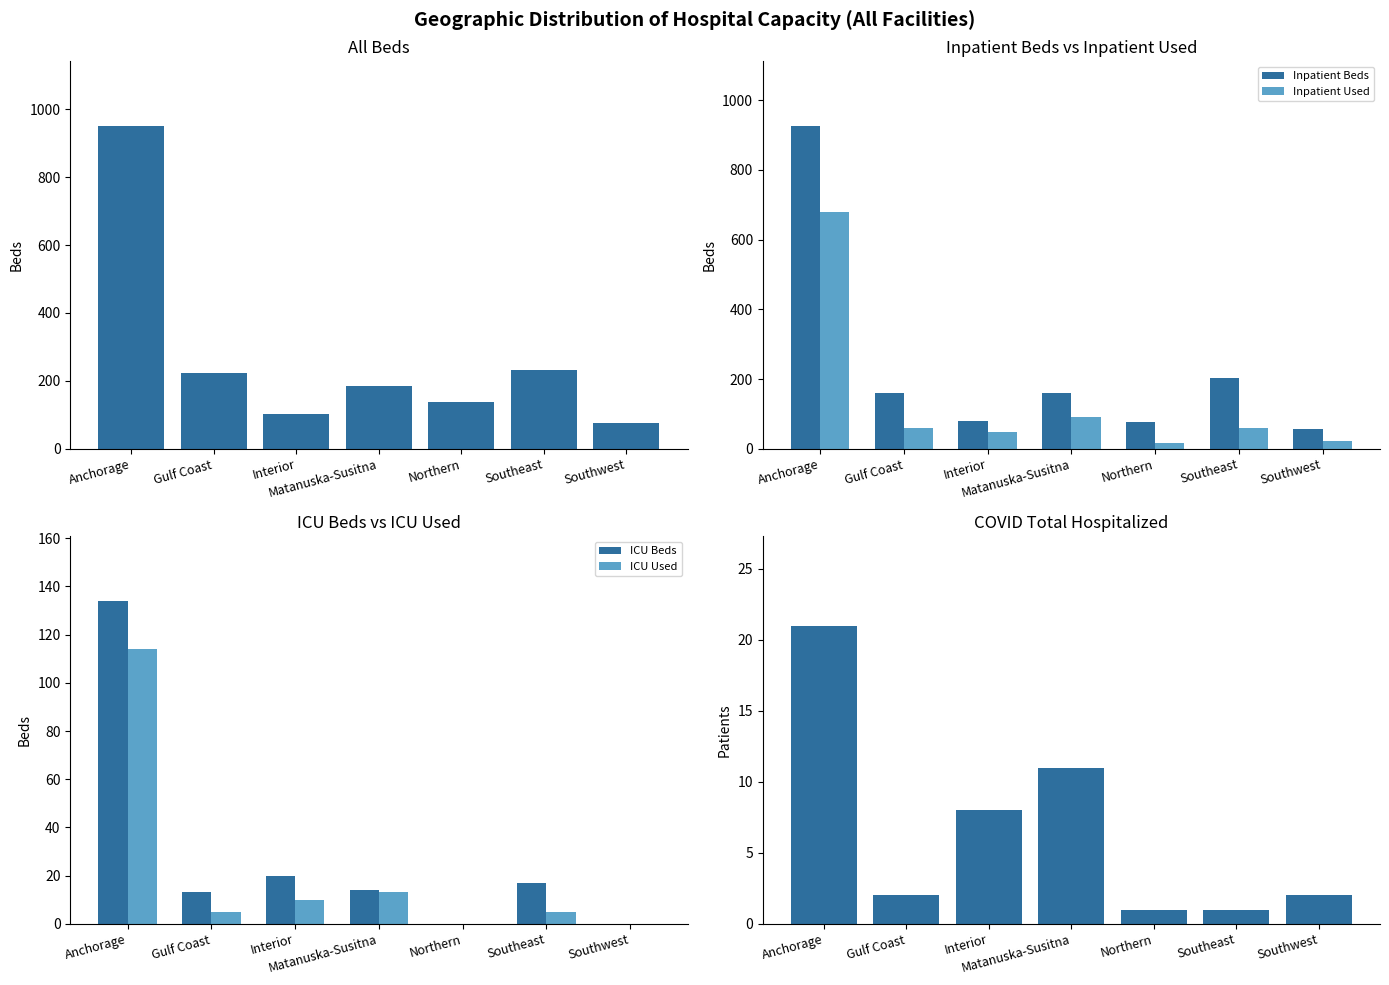

How many values in the Inpatient Beds series exceed 160?

2